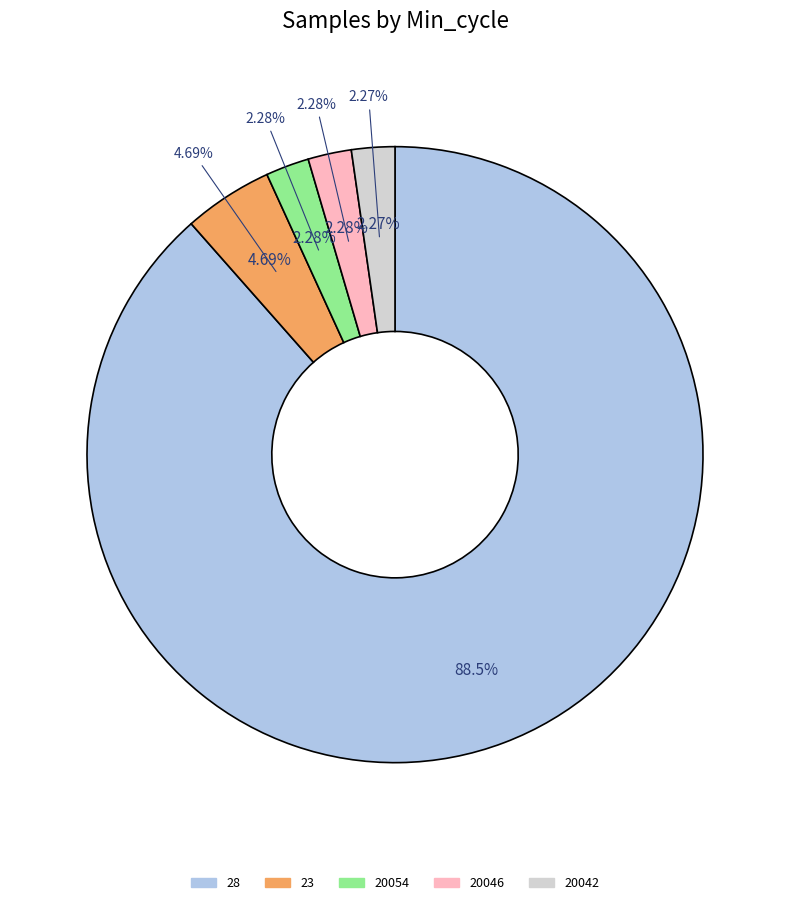

Does 20046 represent more than half of the total?

No